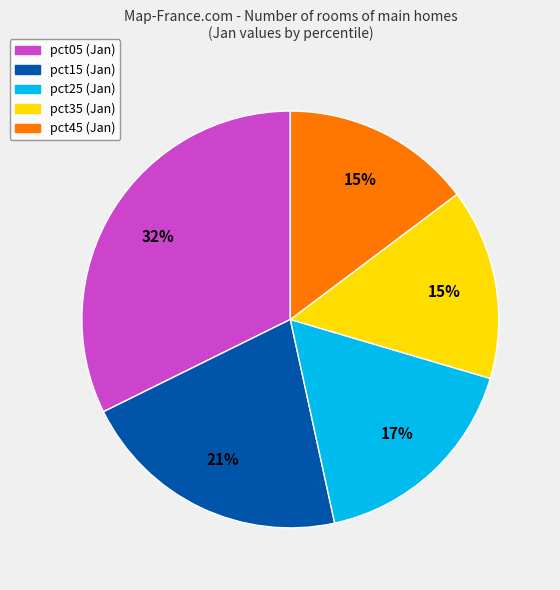

To the nearest percent, what is the average slice percentage?

20%